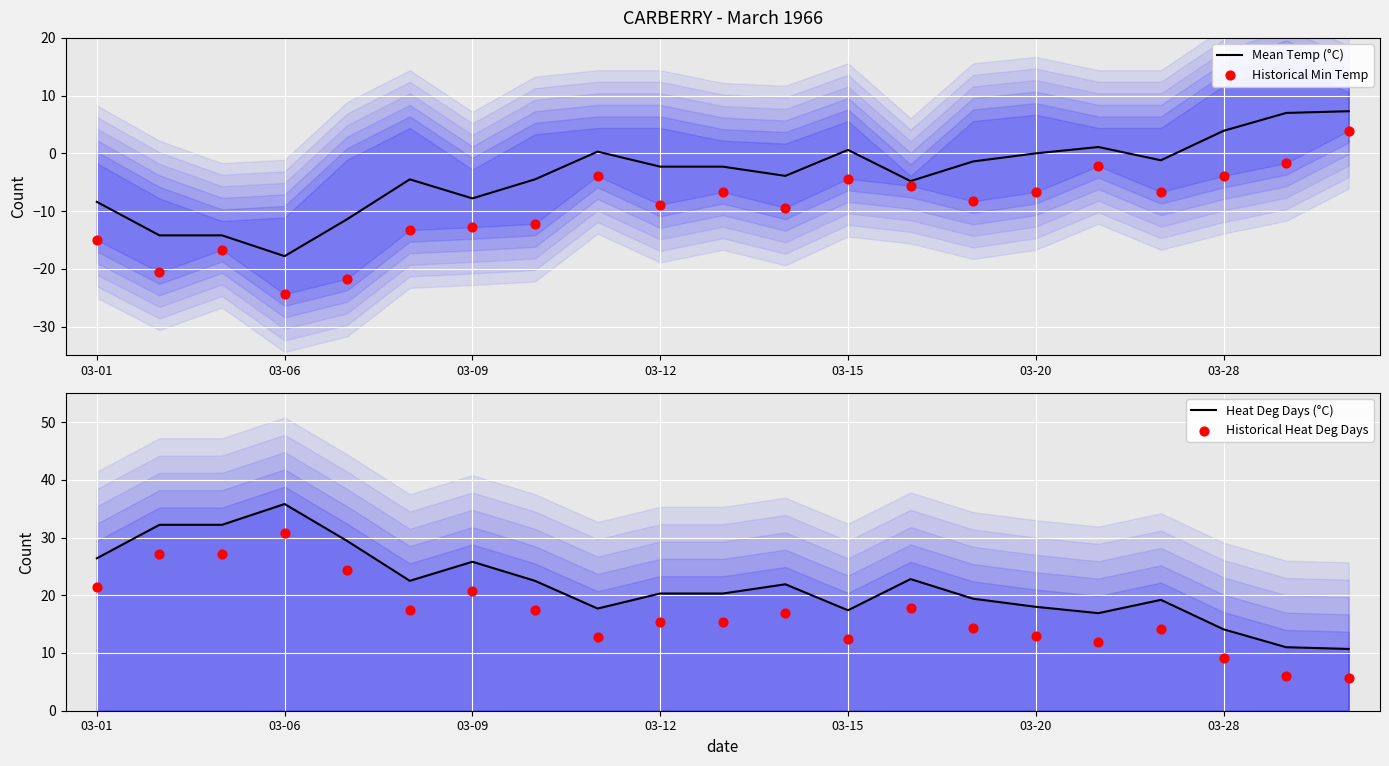

Which series contains the lowest Y value?

Historical Min Temp